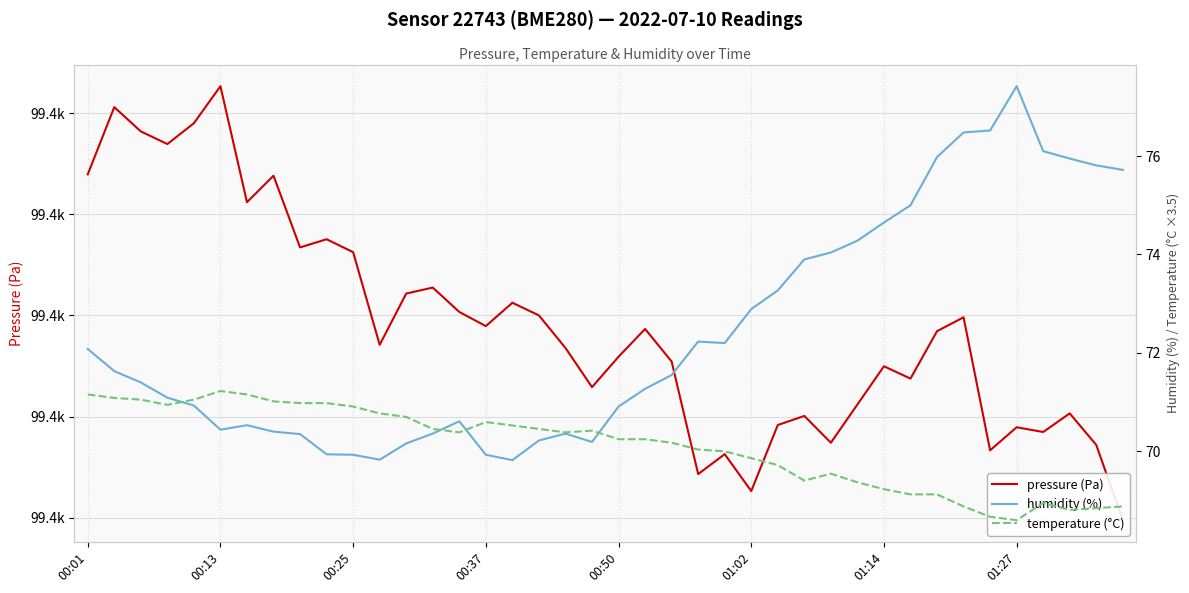

What is the difference between the second highest and minimum values in the pressure (Pa) series?

40.8